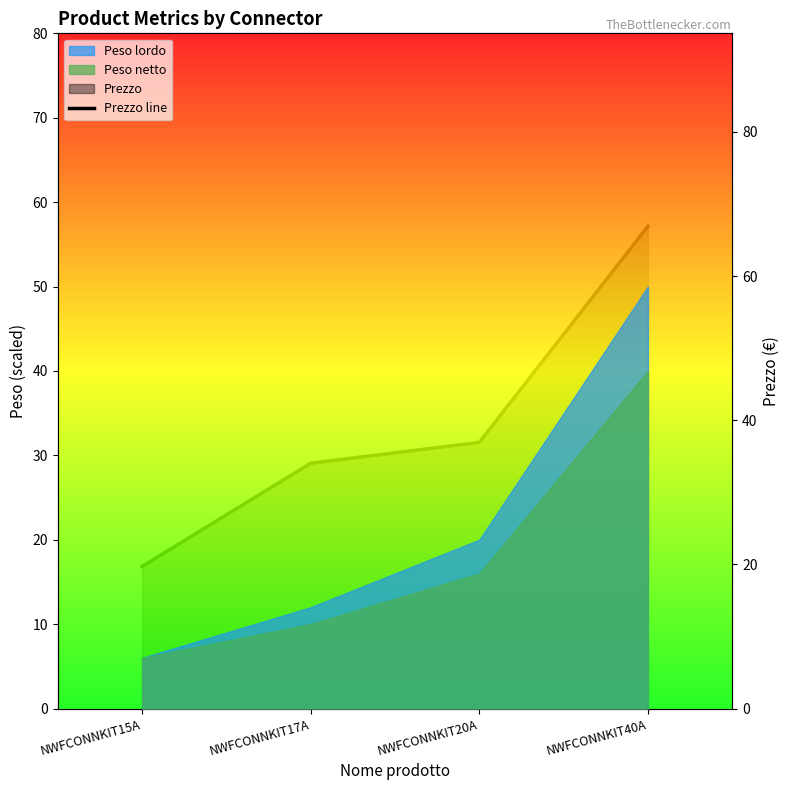

Where is the data nearest to the value 43?

NWFCONNKIT20A